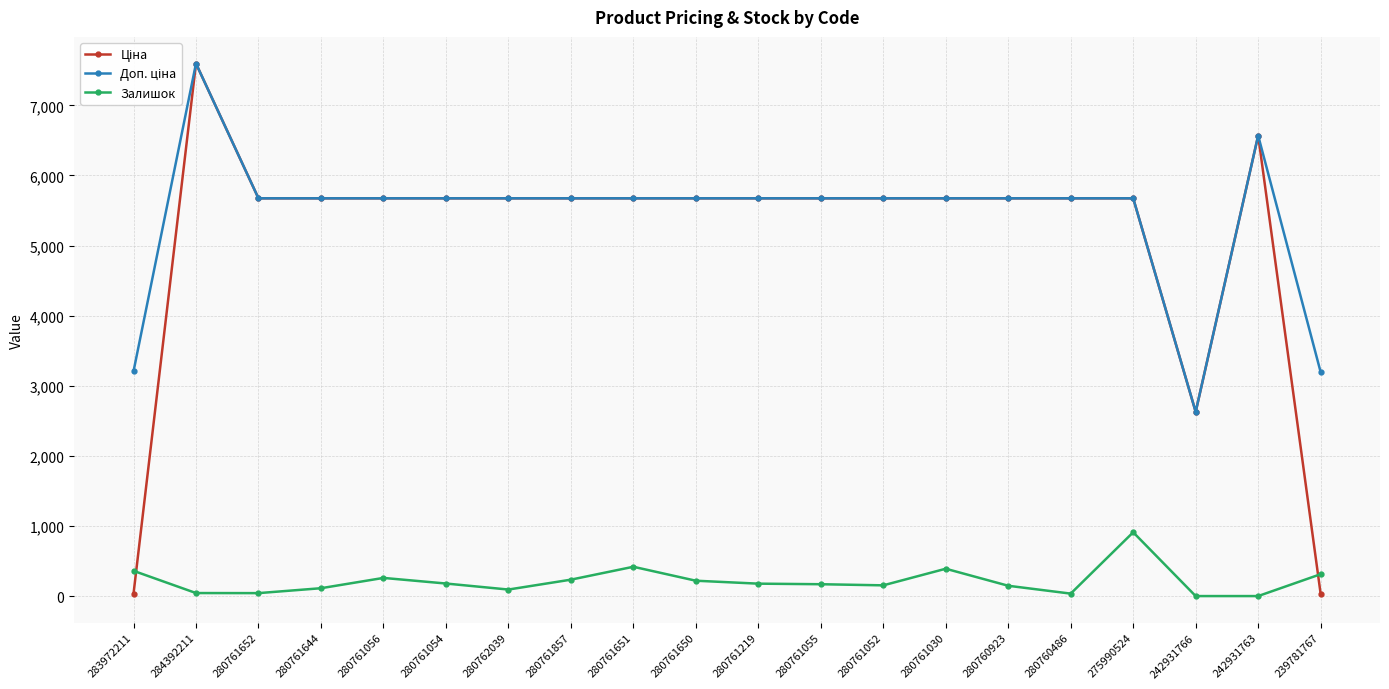

What is the difference between the highest and lowest values at 280761056?

5414.8